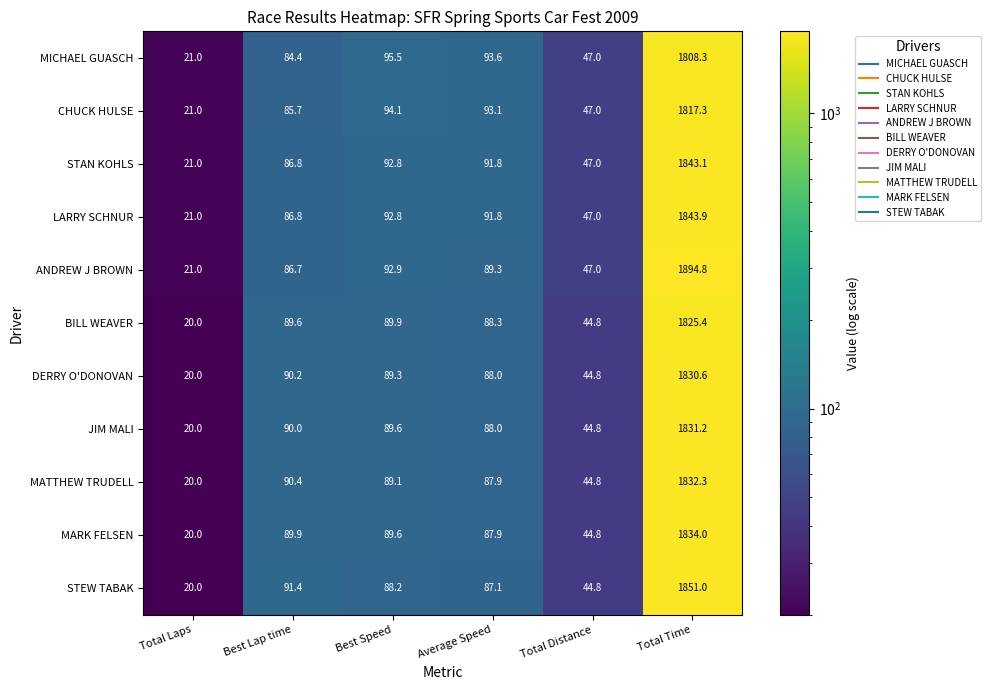

What is the sum of the DERRY O'DONOVAN values at Average Speed and Total Time?

1918.6